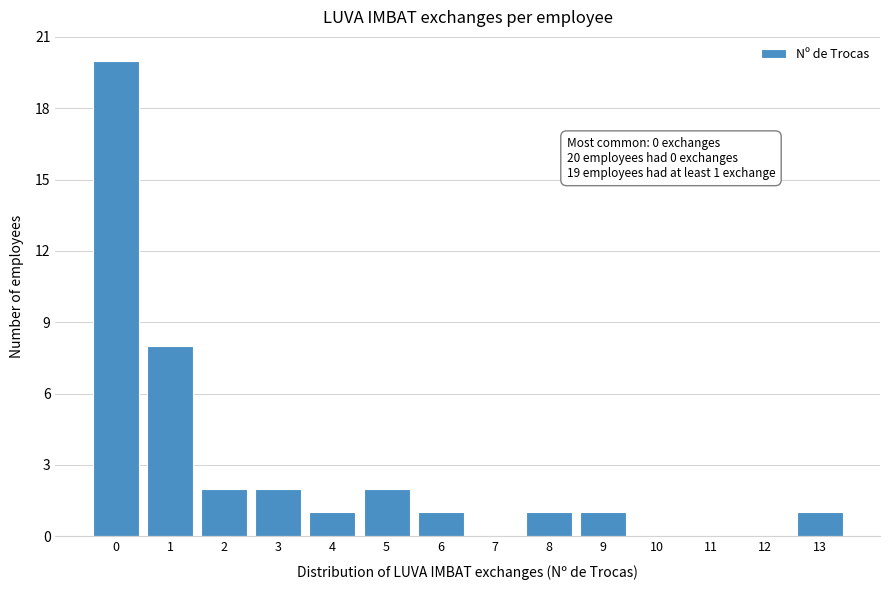

Which range on the x-axis has the tallest bar?

-0.5 to 0.5